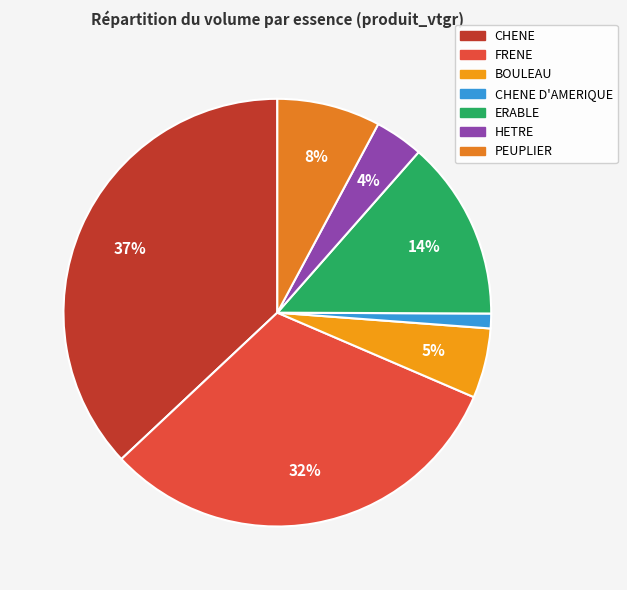

Between PEUPLIER and CHENE, which is larger?

CHENE